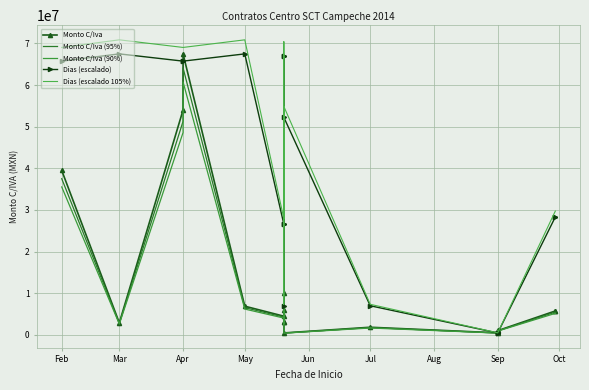

List the series in order of their peak value, highest first.

Dias (escalado 105%), Monto C/Iva, Dias (escalado), Monto C/Iva (95%), Monto C/Iva (90%)